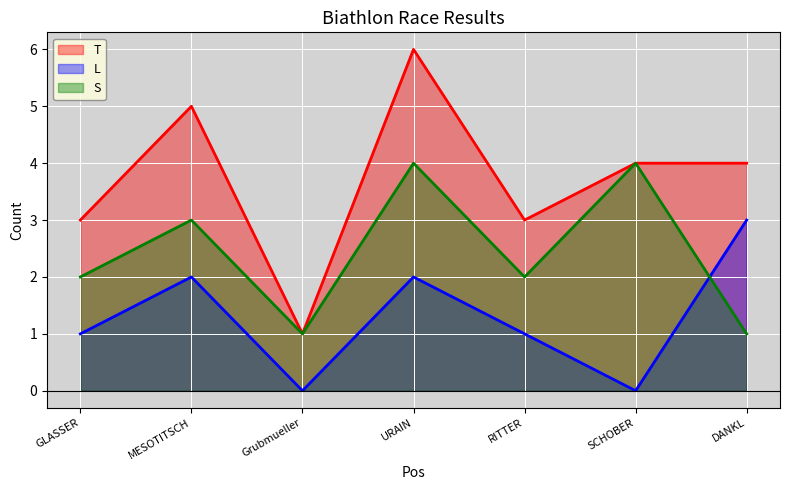

Count the L values in the range 0 to 2.

6